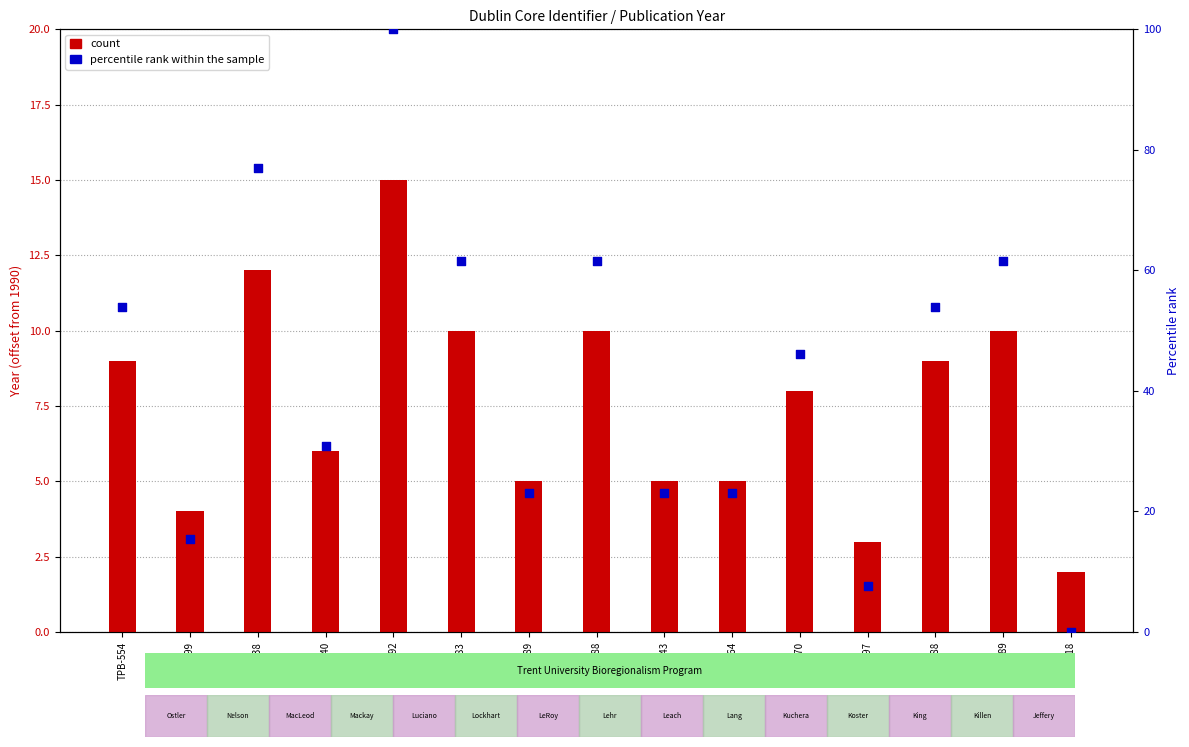

At how many categories does at least one series exceed 36?

8